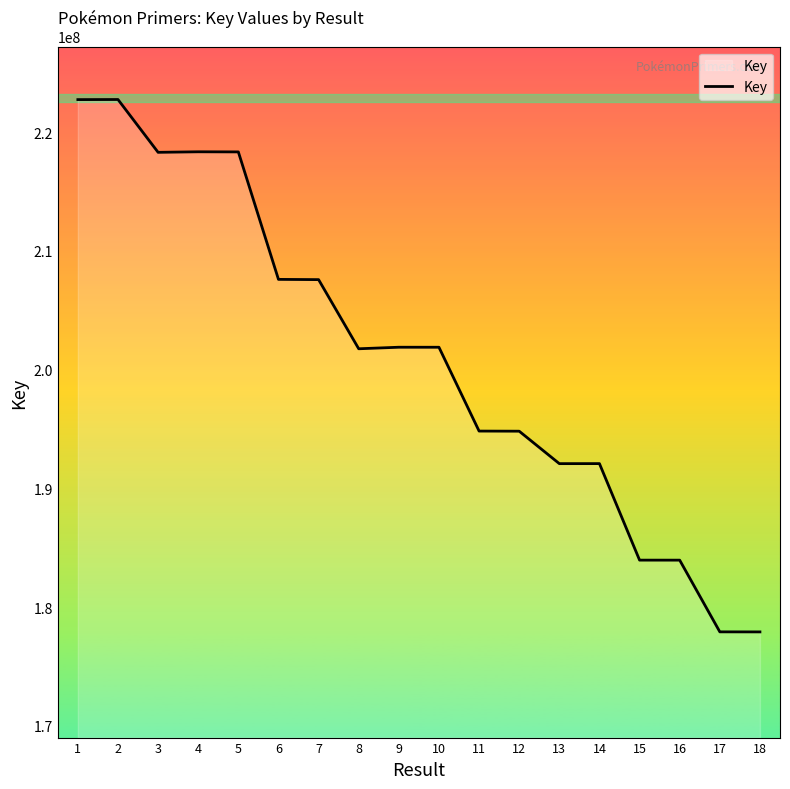

What is the average value?

201037673